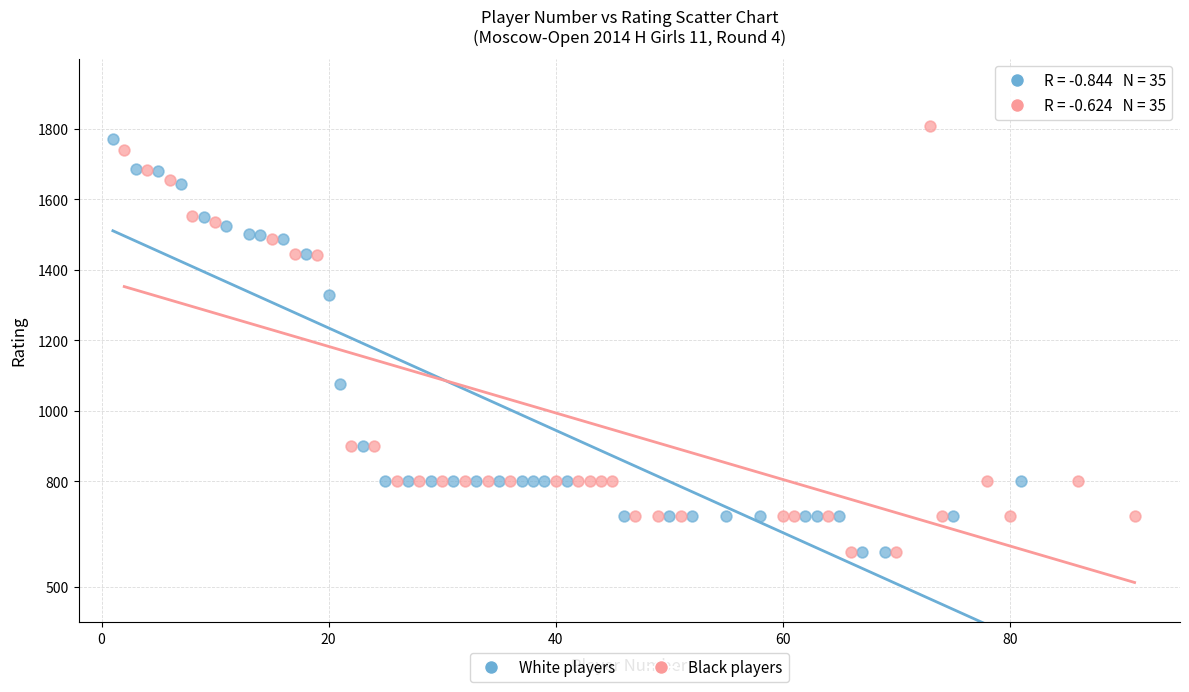

Which series has the widest spread of Y values?

Black players